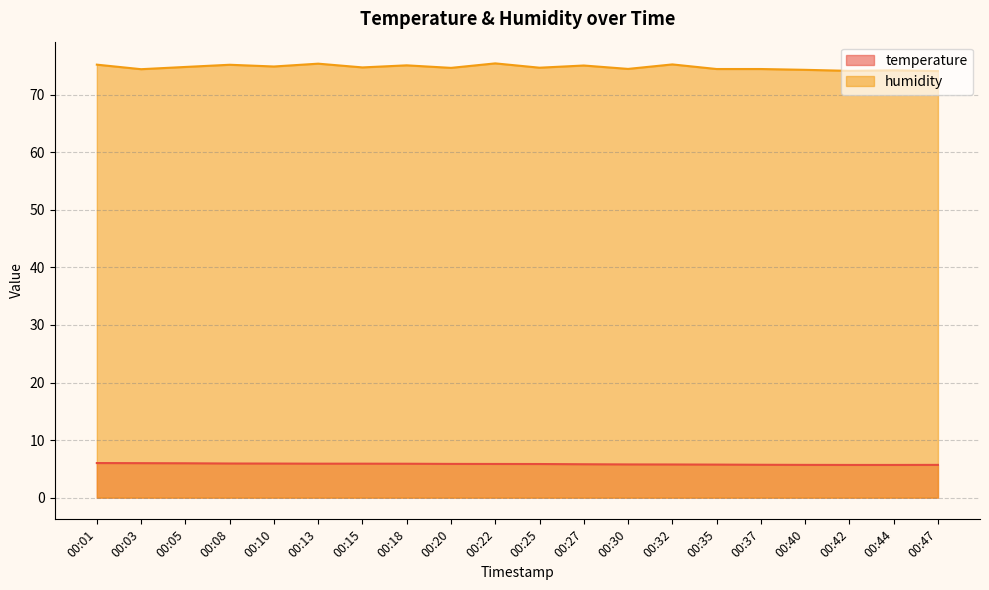

Rank the series by their maximum value, from highest to lowest.

humidity, temperature